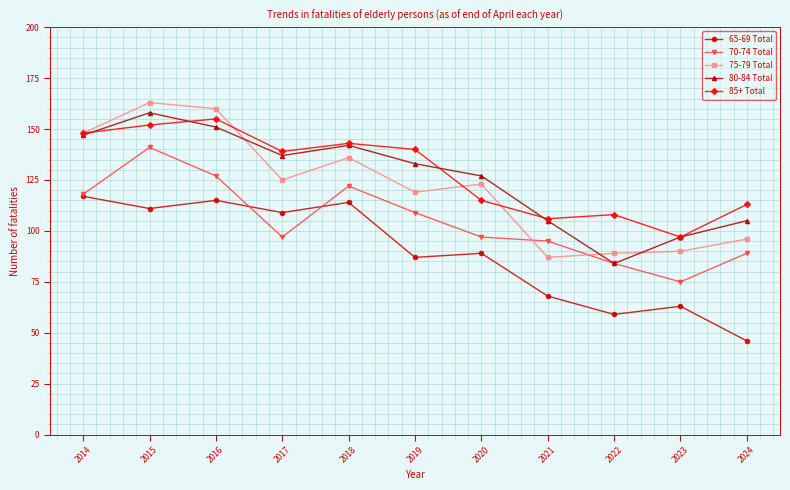

Reading left to right, transcribe all the data shown in this chart.

65-69 Total: 2014=117	2015=111	2016=115	2017=109	2018=114	2019=87	2020=89	2021=68	2022=59	2023=63	2024=46
70-74 Total: 2014=118	2015=141	2016=127	2017=97	2018=122	2019=109	2020=97	2021=95	2022=84	2023=75	2024=89
75-79 Total: 2014=148	2015=163	2016=160	2017=125	2018=136	2019=119	2020=123	2021=87	2022=89	2023=90	2024=96
80-84 Total: 2014=147	2015=158	2016=151	2017=137	2018=142	2019=133	2020=127	2021=105	2022=84	2023=97	2024=105
85+ Total: 2014=148	2015=152	2016=155	2017=139	2018=143	2019=140	2020=115	2021=106	2022=108	2023=97	2024=113